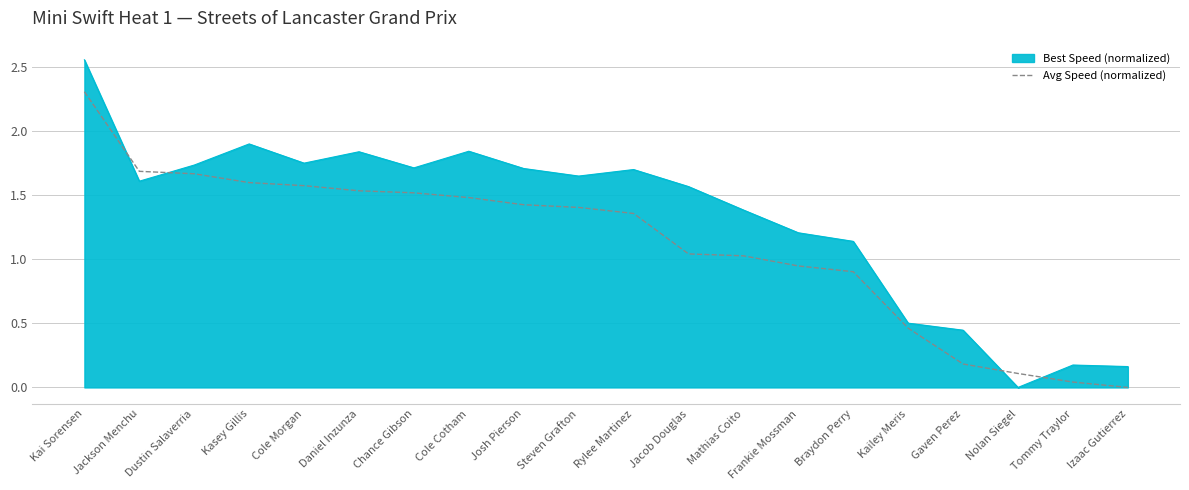

True or false: Best Speed (normalized) and Avg Speed (normalized) intersect in this chart.

True